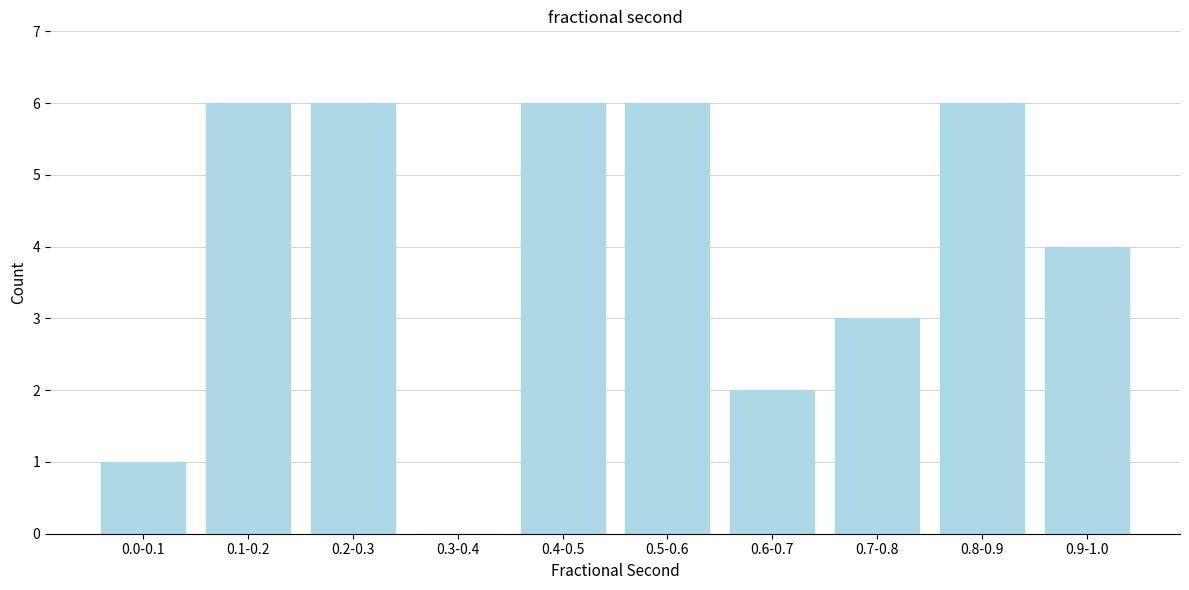

Reading right to left, transcribe all the data shown in this chart.

0.9-1.0=4	0.8-0.9=6	0.7-0.8=3	0.6-0.7=2	0.5-0.6=6	0.4-0.5=6	0.3-0.4=0	0.2-0.3=6	0.1-0.2=6	0.0-0.1=1